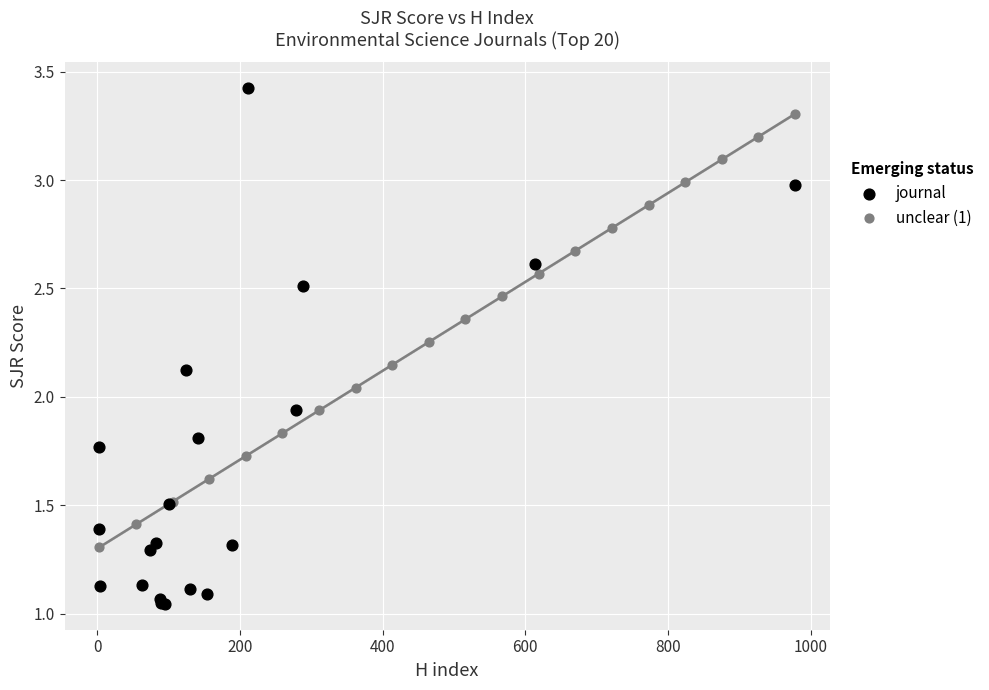

Which series reaches the minimum Y coordinate?

journal